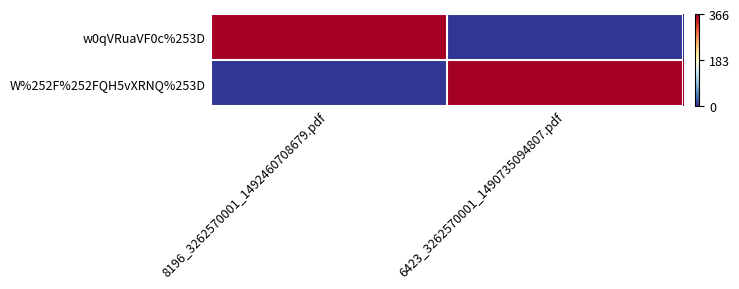

Which series has the largest range (max minus min)?

w0qVRuaVF0c%253D